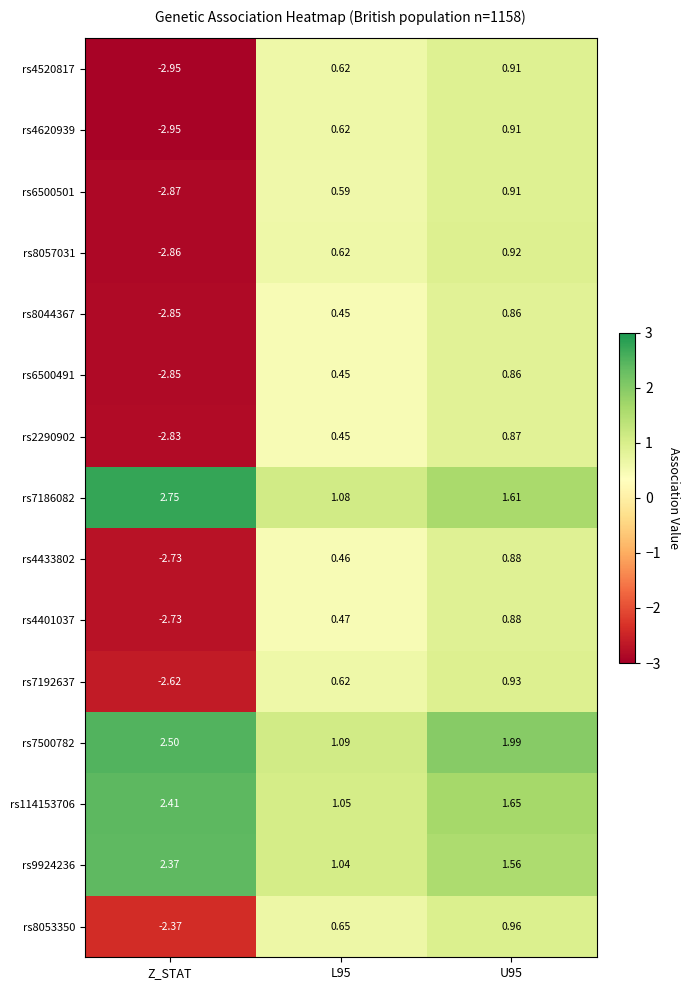

Which category has the lowest value across all series?

Z_STAT